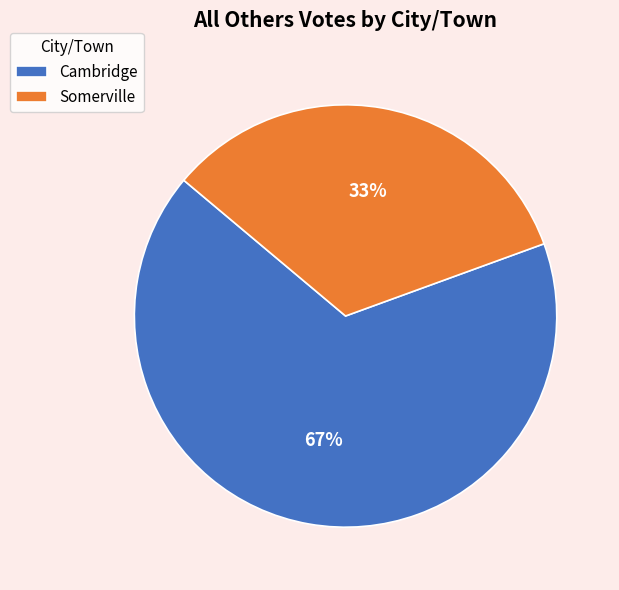

Does Somerville account for over 50% of the chart?

No